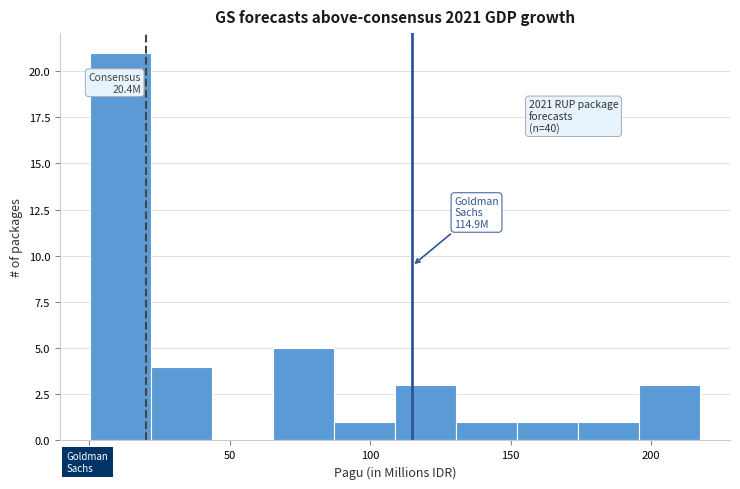

Which range on the x-axis has the tallest bar?

0 to 20